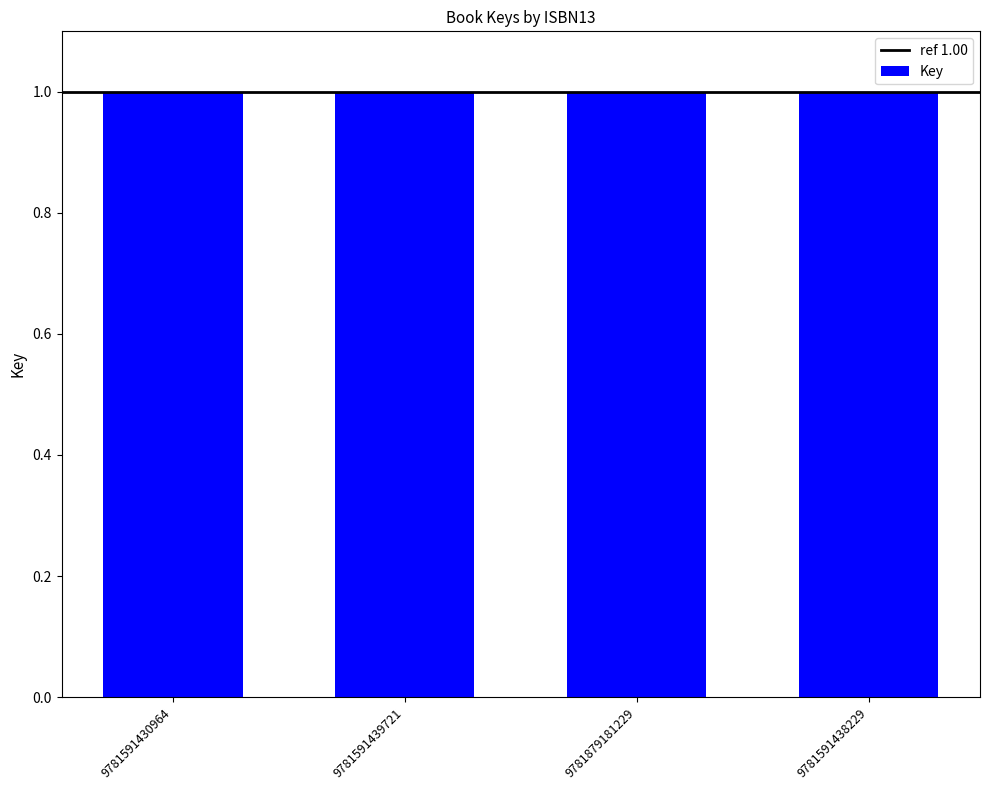

What is the label of the 2nd bar from the left?

9781591439721